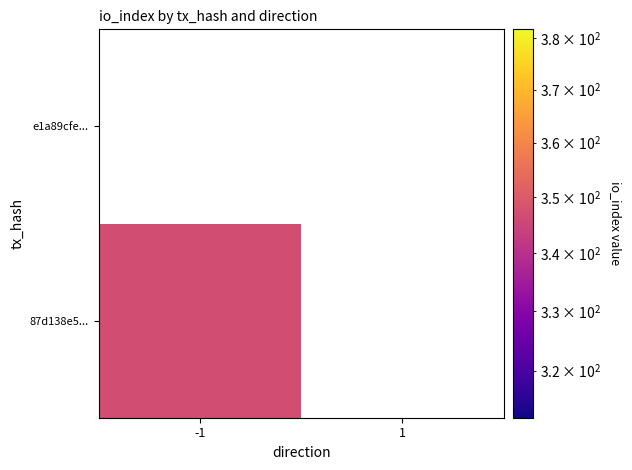

List the series in order of their overall mean, highest first.

87d138e5cf85982307869653beab3e76fbb6d7a, e1a89cfe646ad89de63f2471ce2ec10e6576c69